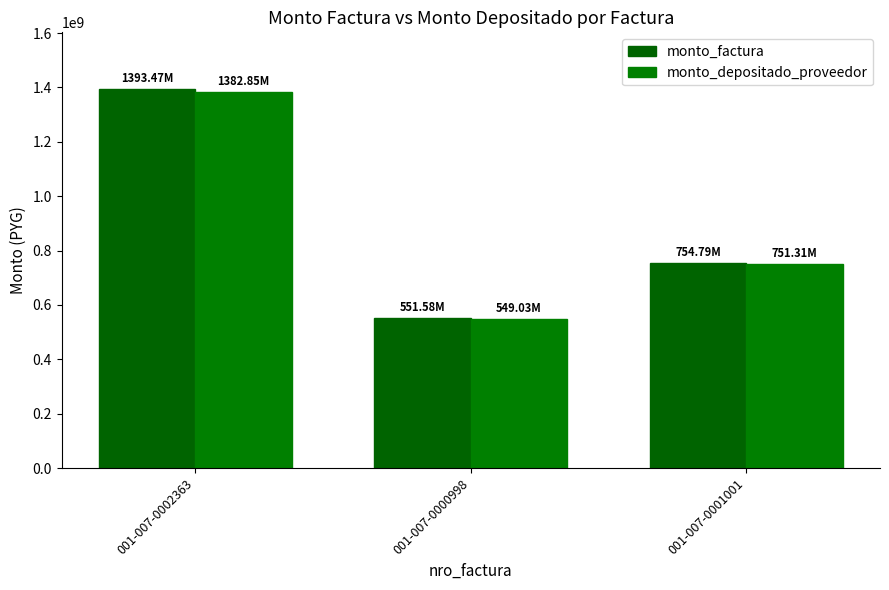

List the labels in order of monto_depositado_proveedor value, largest first.

001-007-0002363, 001-007-0001001, 001-007-0000998